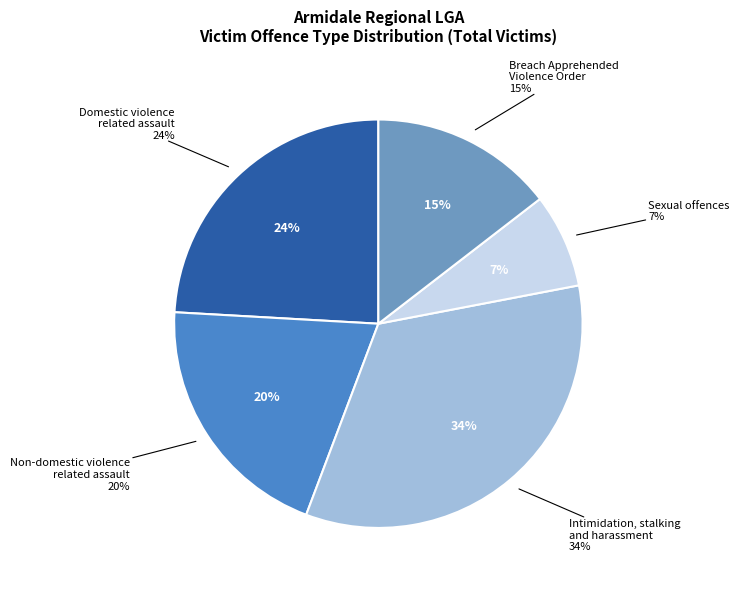

To the nearest percent, what is the average slice percentage?

20%